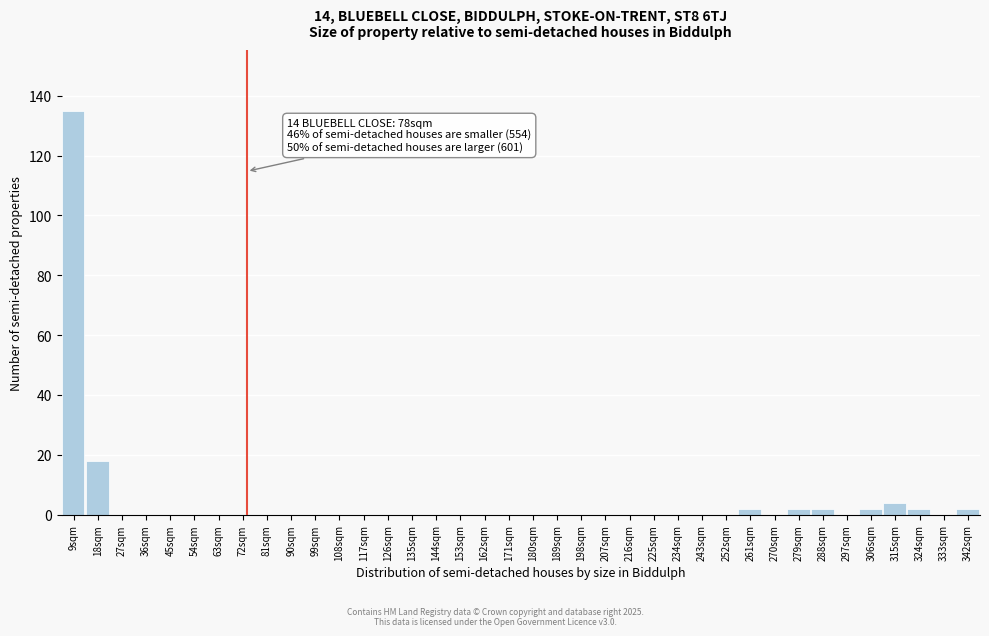

Where is the data nearest to the value 67?

18sqm